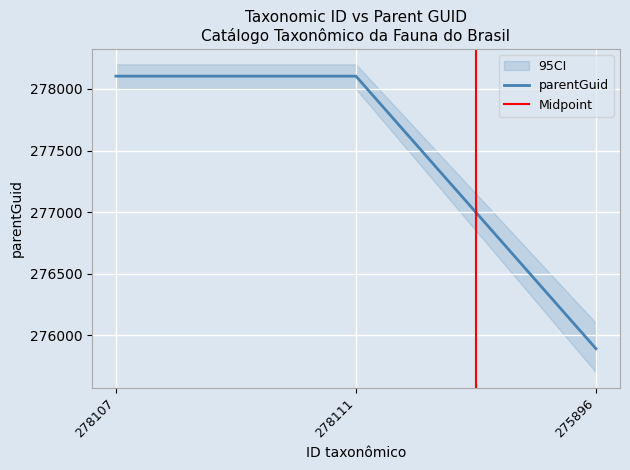

Reading left to right, what are all the values shown in this chart?

278107=278104	278111=278104	275896=275892